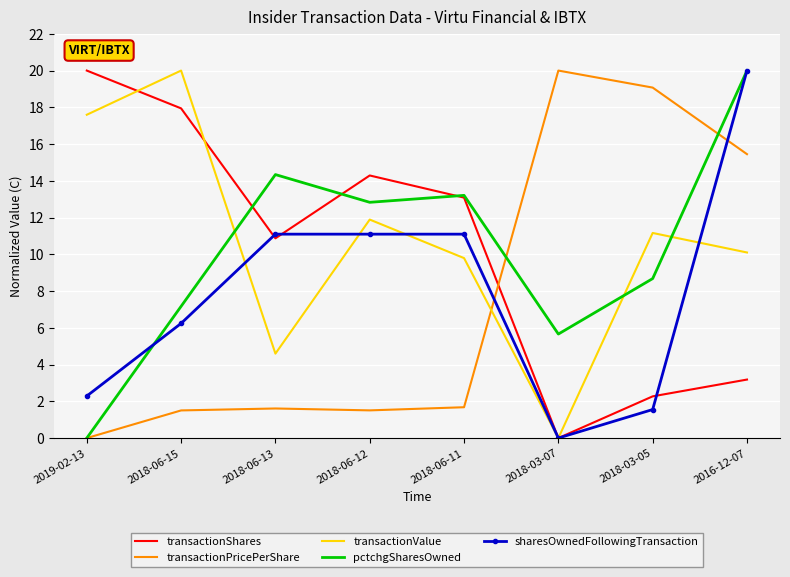

What position from the left is 2018-06-13?

3